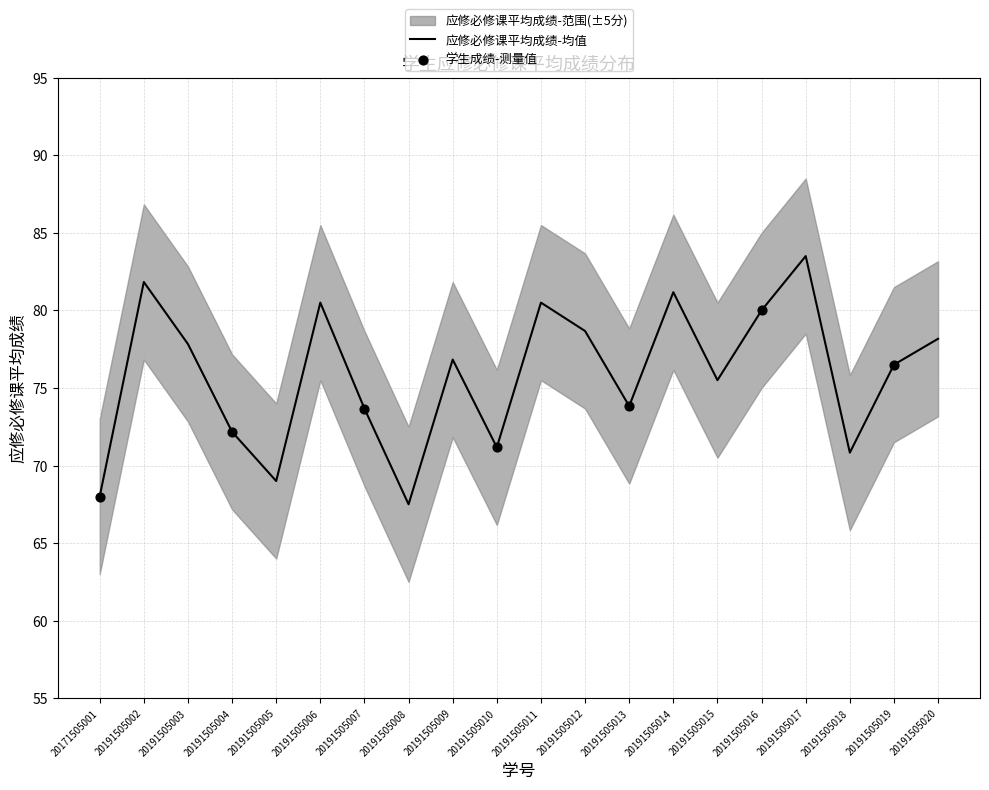

Which series has the widest spread of Y values?

应修必修课平均成绩